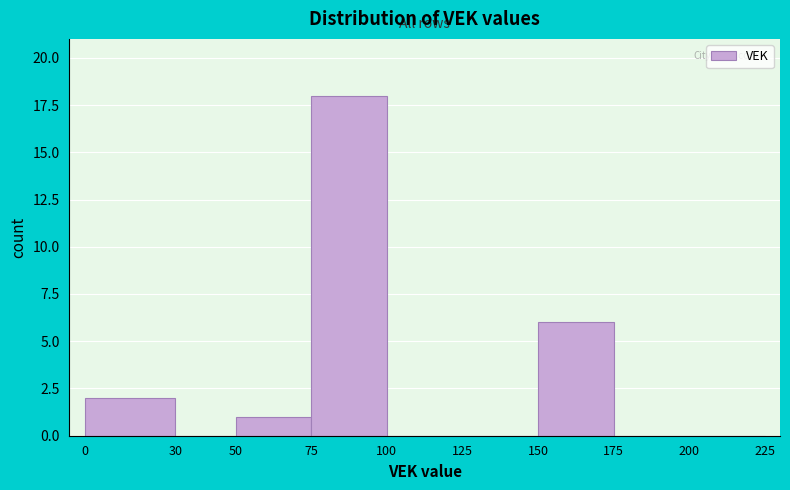

What is the height of the bar covering 75 to 100 on the x-axis? The values are not printed on the chart, so give them approximately, as read against the axis.

18